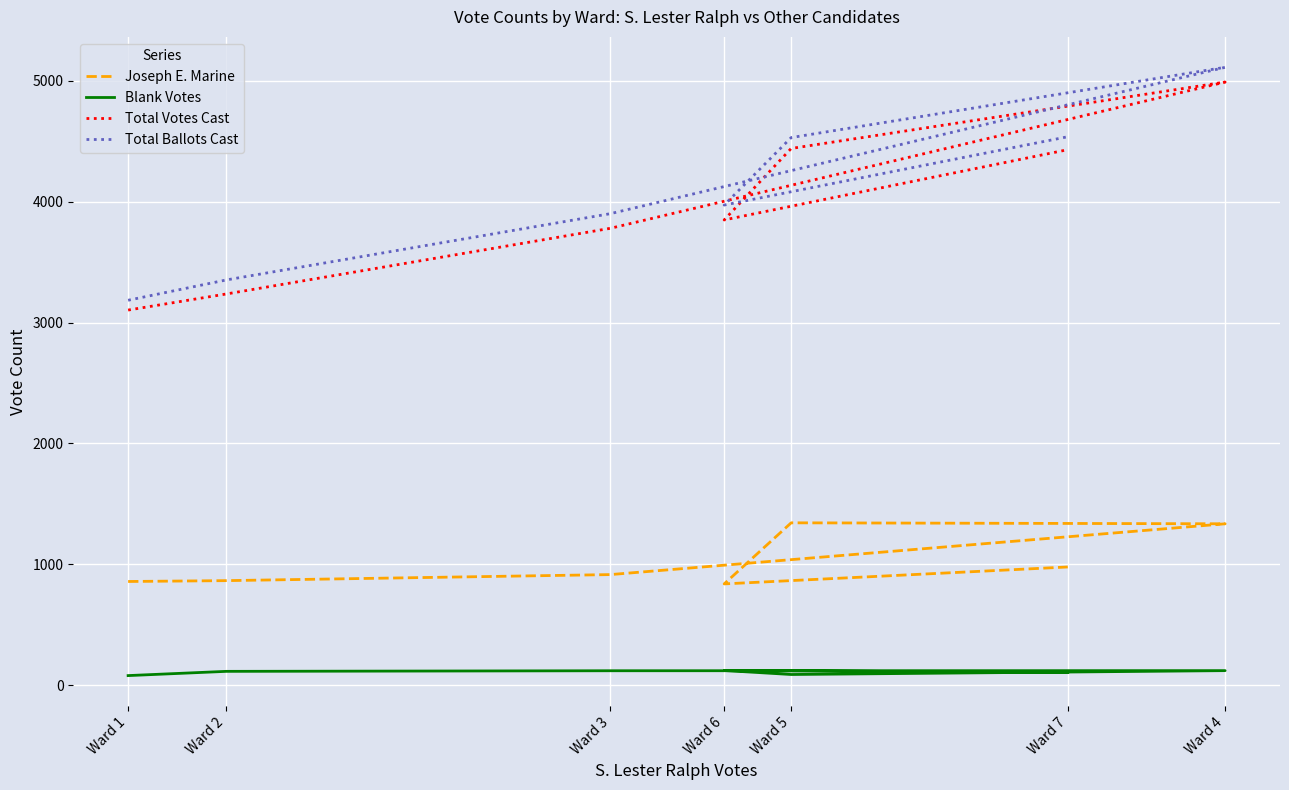

True or false: Total Votes Cast and Joseph E. Marine intersect in this chart.

False